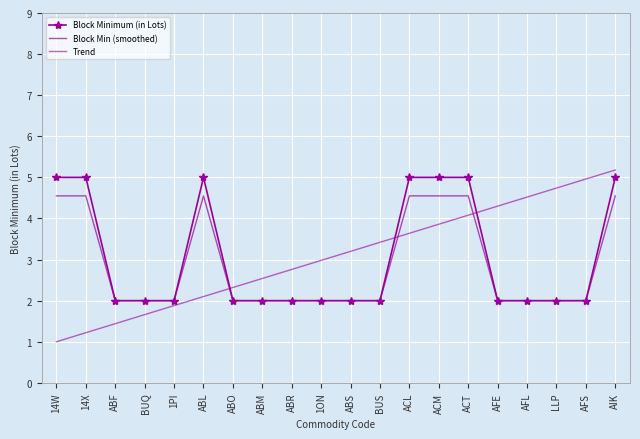

What position from the right is AFS?

2